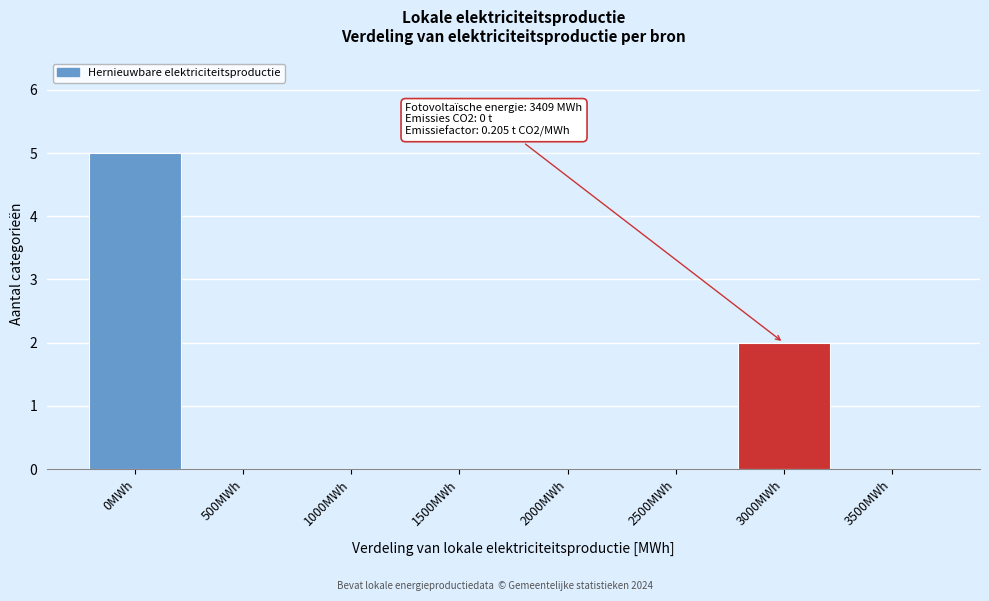

Reading left to right, what are all the values shown in this chart?

0MWh=5	500MWh=0	1000MWh=0	1500MWh=0	2000MWh=0	2500MWh=0	3000MWh=2	3500MWh=0